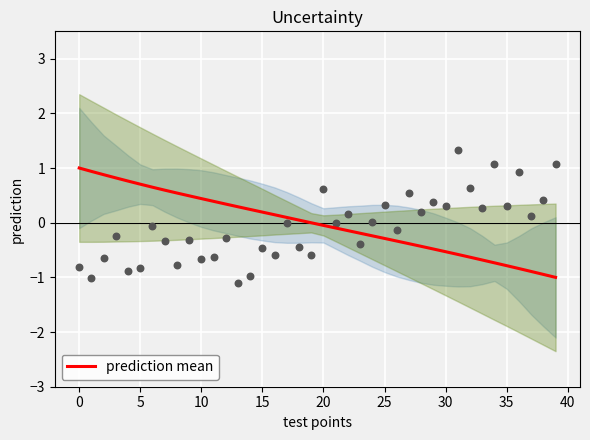

Which has a higher value, 22 or 30?

22